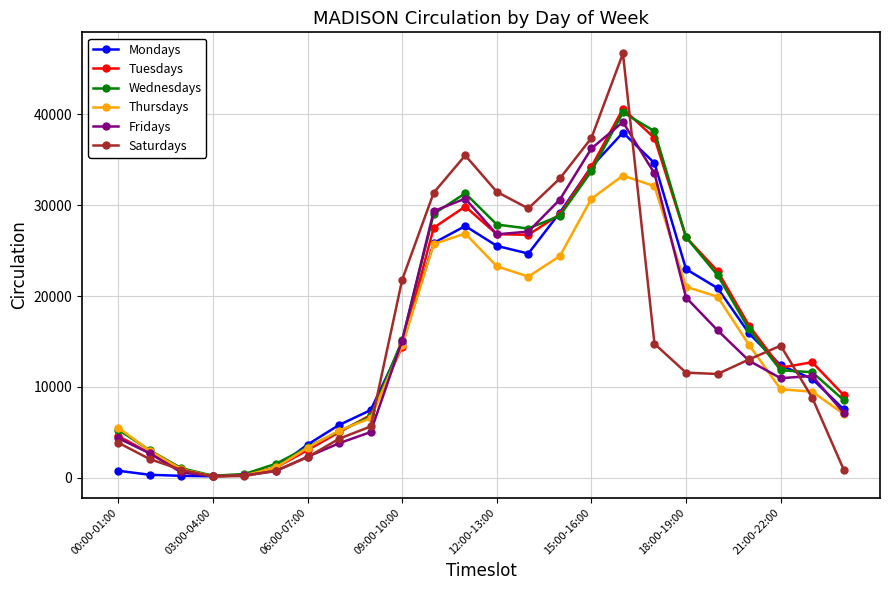

What are all the series names shown in the legend?

Mondays, Tuesdays, Wednesdays, Thursdays, Fridays, Saturdays